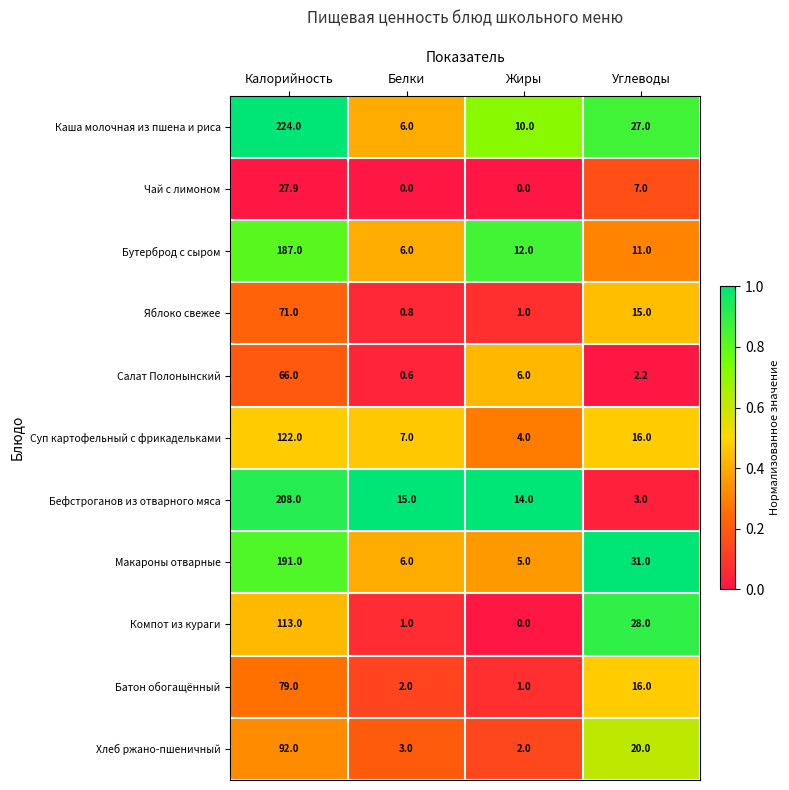

What is the maximum value for Макароны отварные?

191.0